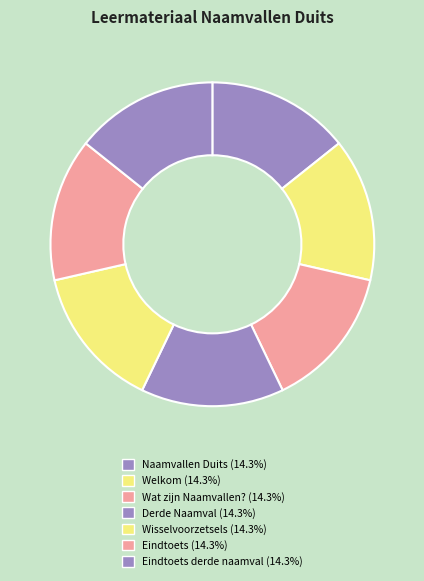

How many slices are in this pie chart?

7